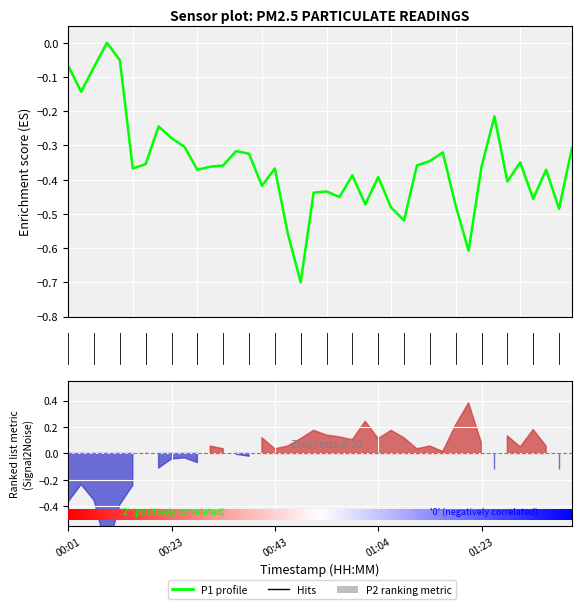

True or false: the data has more than 1 interior local peaks.

True